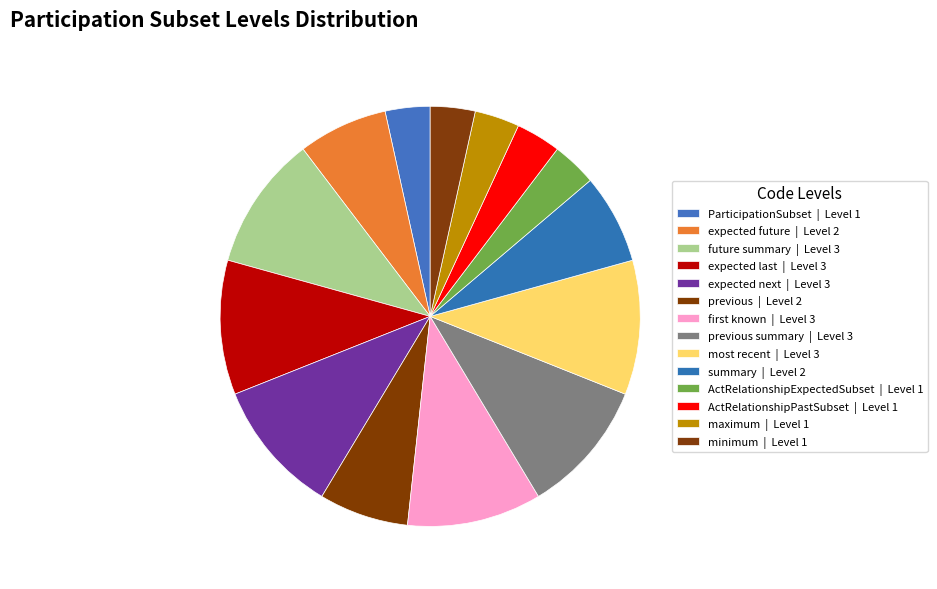

How many slices are in this pie chart?

14